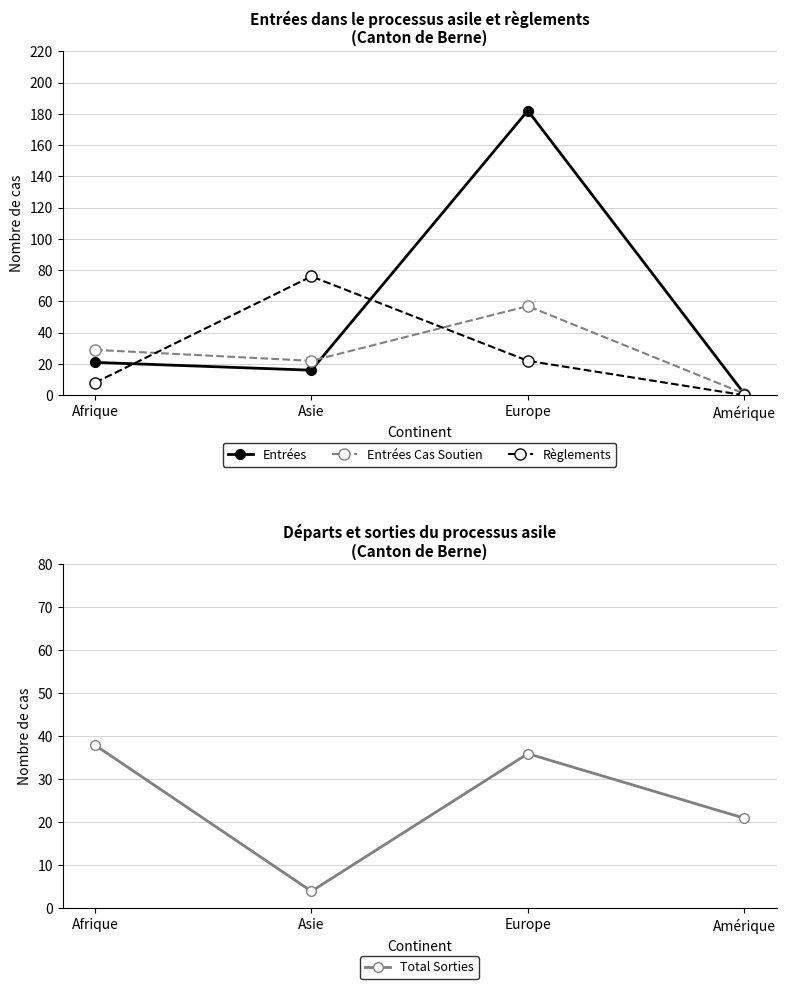

What is the average value of the Total Sorties series?

25